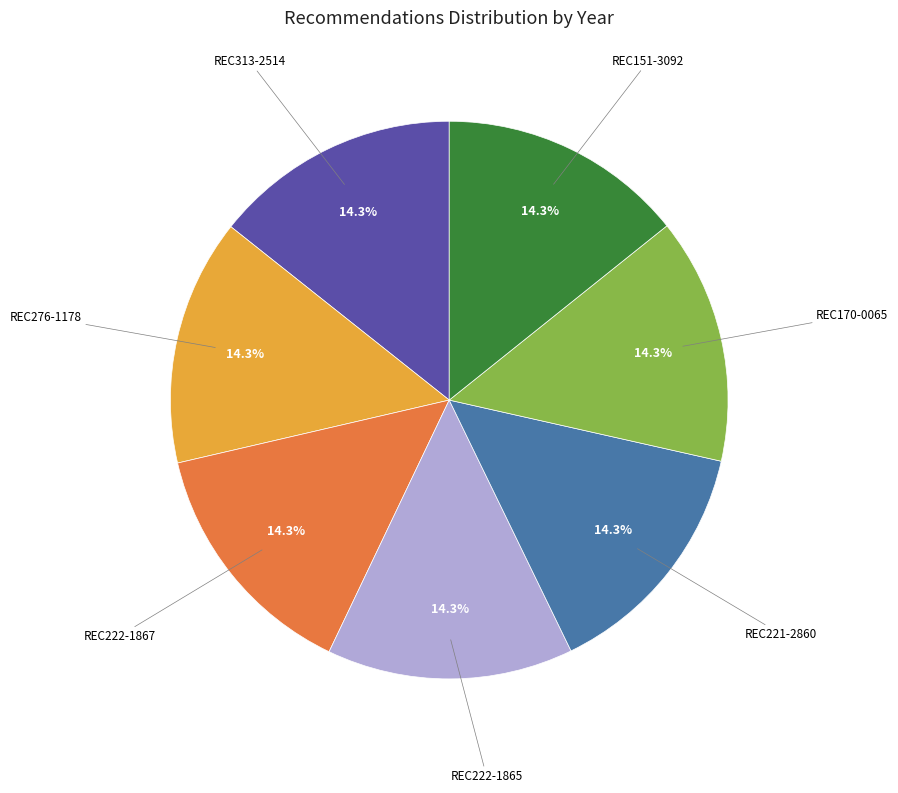

Does any single category account for the majority?

No